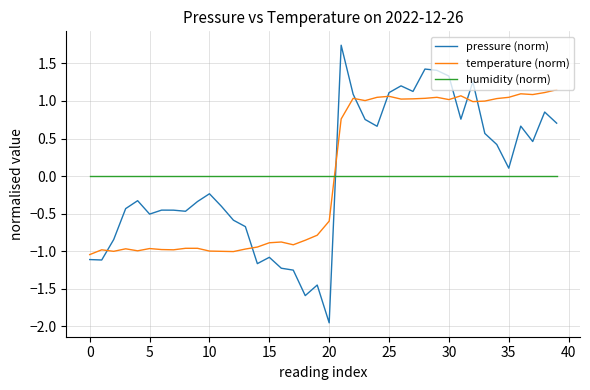

List the series in order of their peak value, lowest first.

humidity (norm), temperature (norm), pressure (norm)